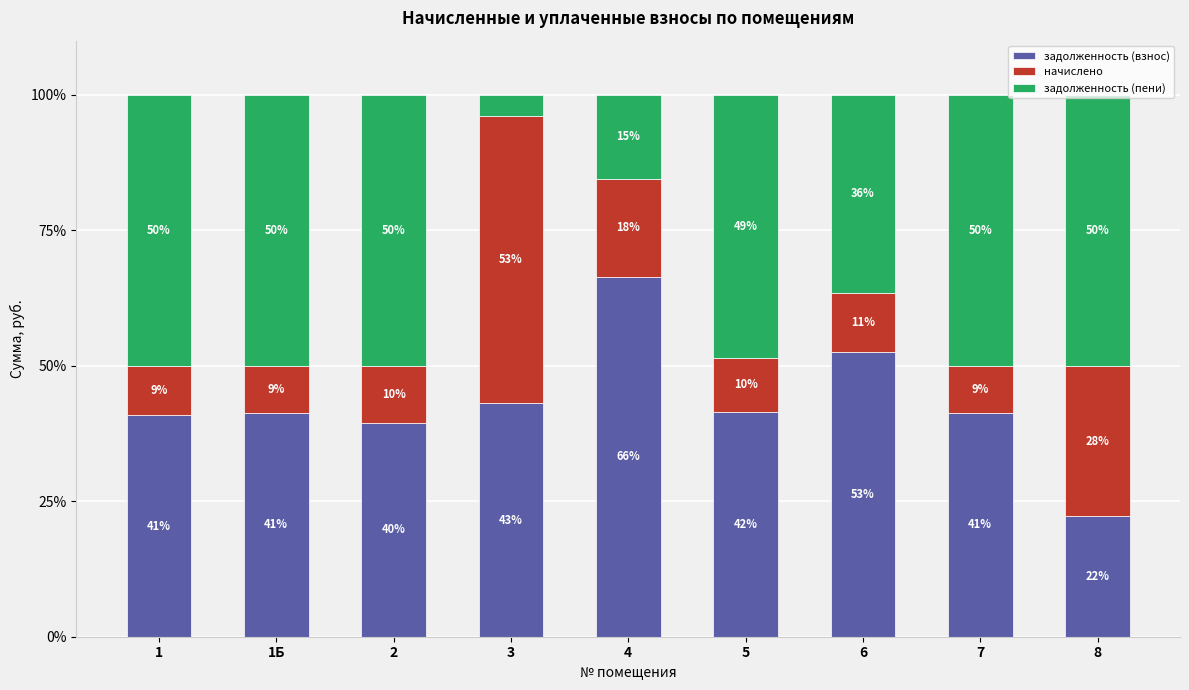

Rank the series by their maximum value, from highest to lowest.

задолженность (взнос), начислено, задолженность (пени)